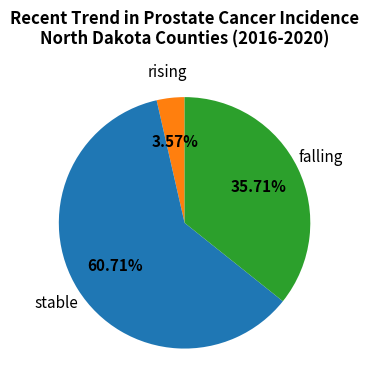

To the nearest percent, what is the average slice percentage?

33%